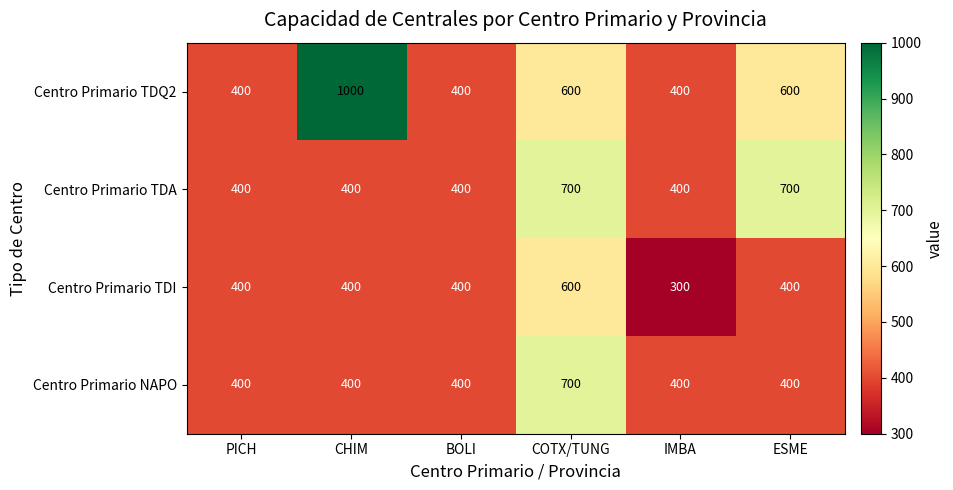

Which series has the widest spread of values?

Centro Primario TDQ2